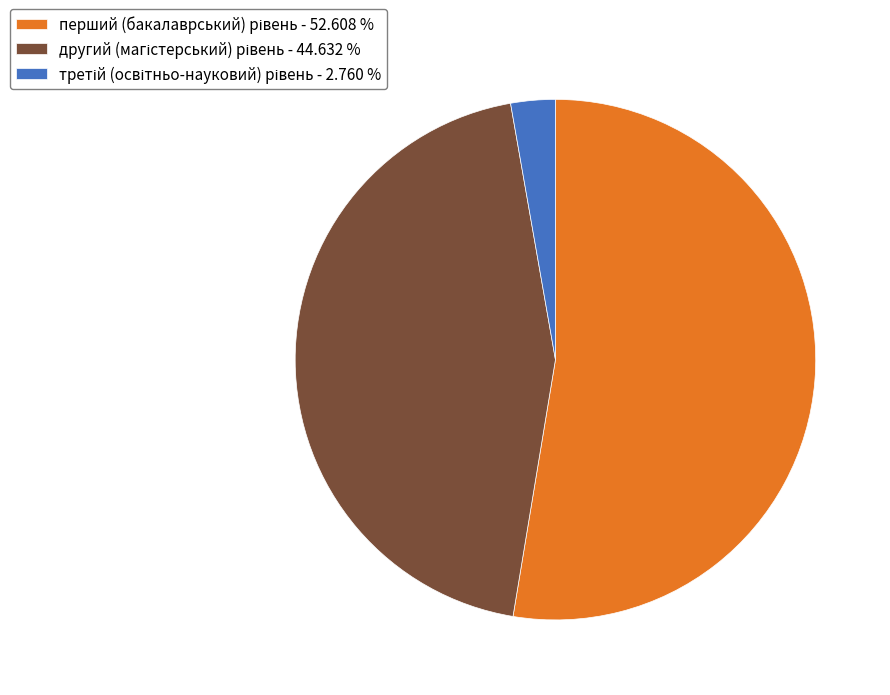

Count the number of slices in the pie.

3